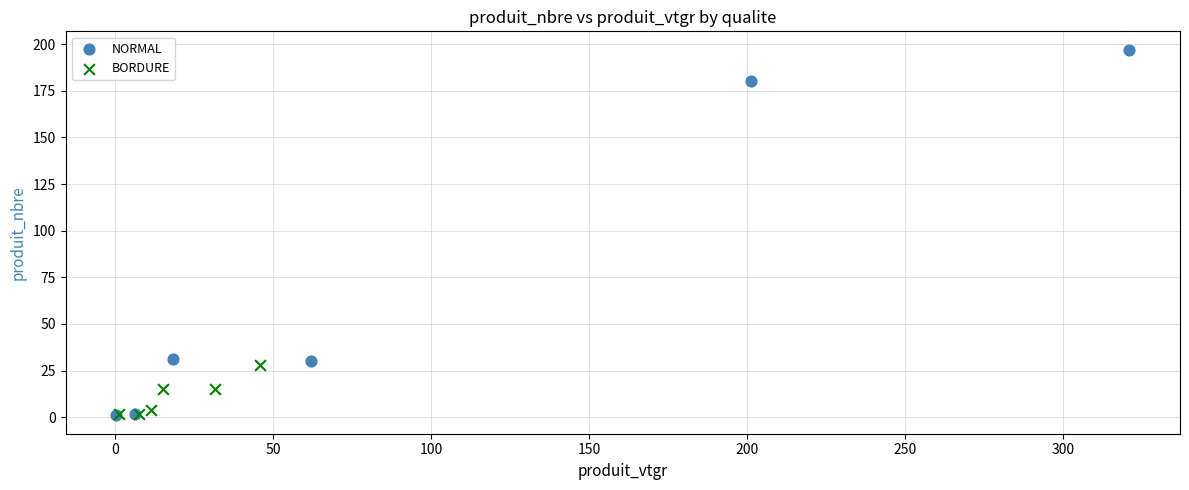

Which series reaches the maximum Y coordinate?

NORMAL